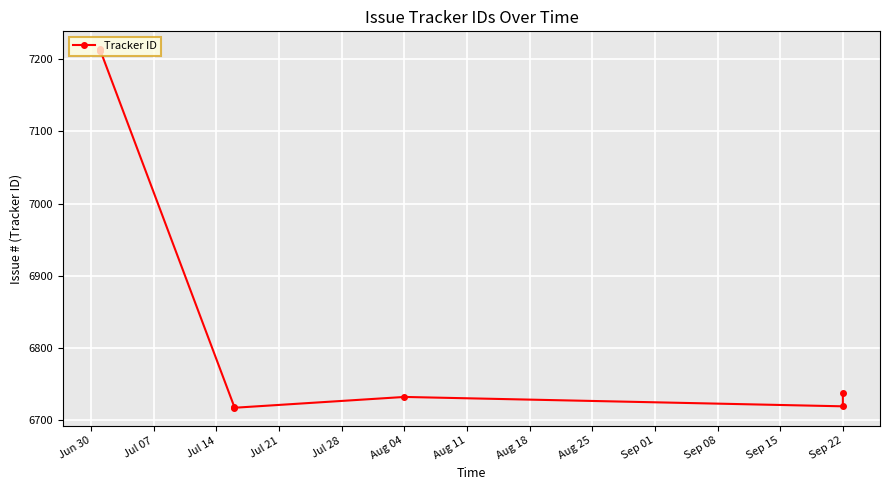

How many values are below 6738?

4